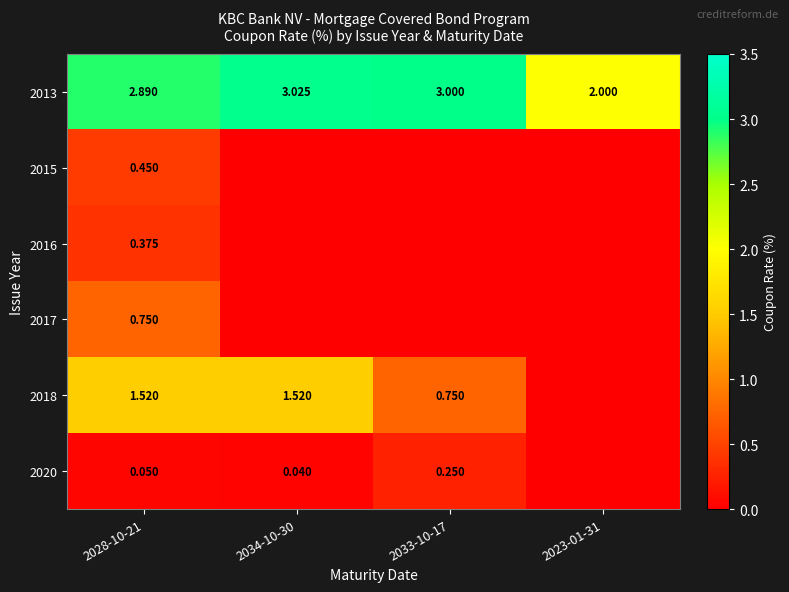

Where does the 2013 series first go above 3?

2034-10-30